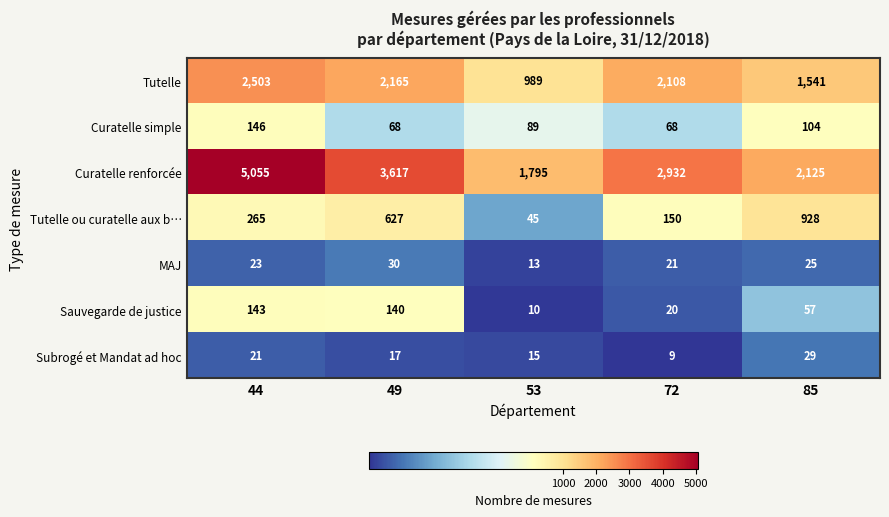

What is the sum of all Sauvegarde de justice values?

370